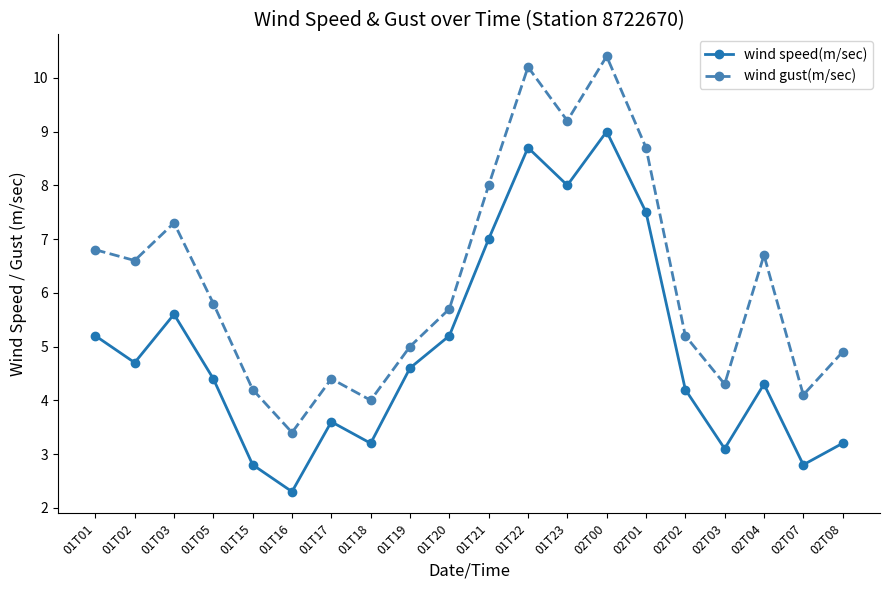

What is the difference between the highest and lowest values at 01T19?

0.4